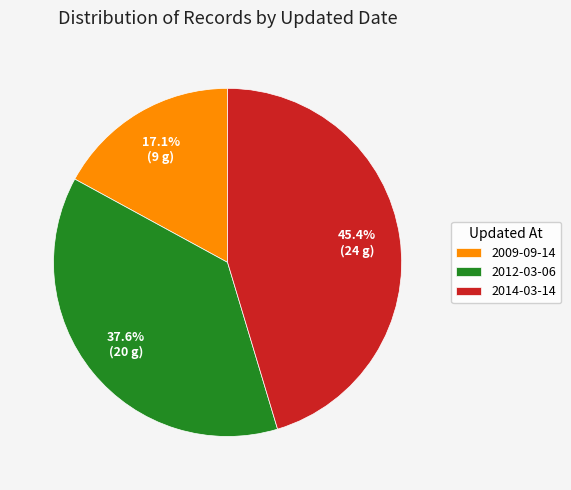

Which category has the smallest portion of the pie?

2009-09-14